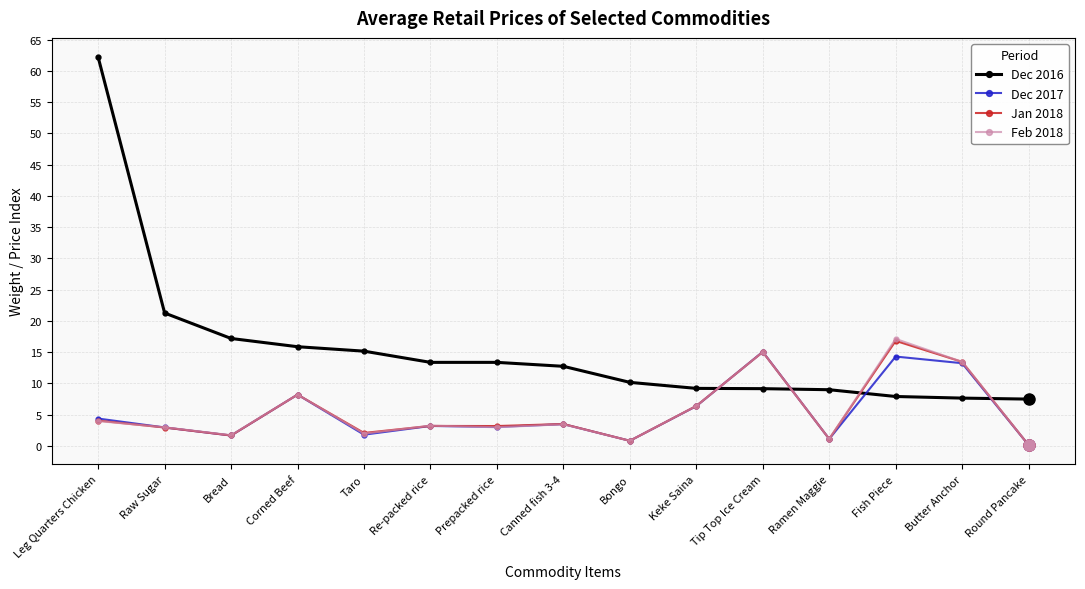

True or false: Feb 2018 and Dec 2016 cross at least once.

True